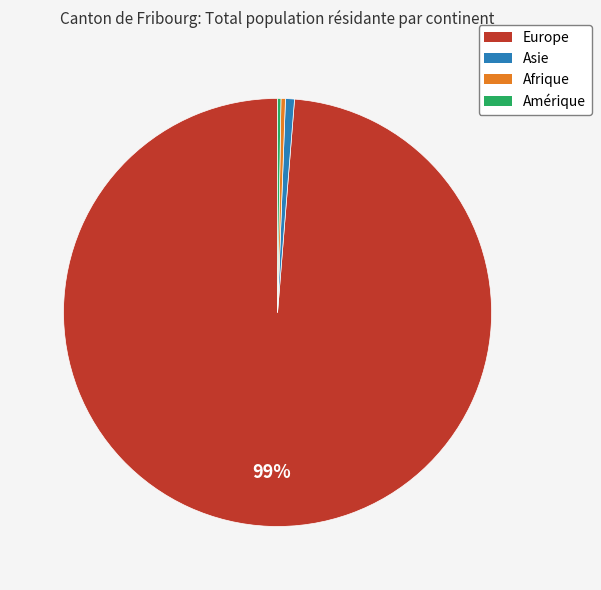

Does Asie account for over 50% of the chart?

No